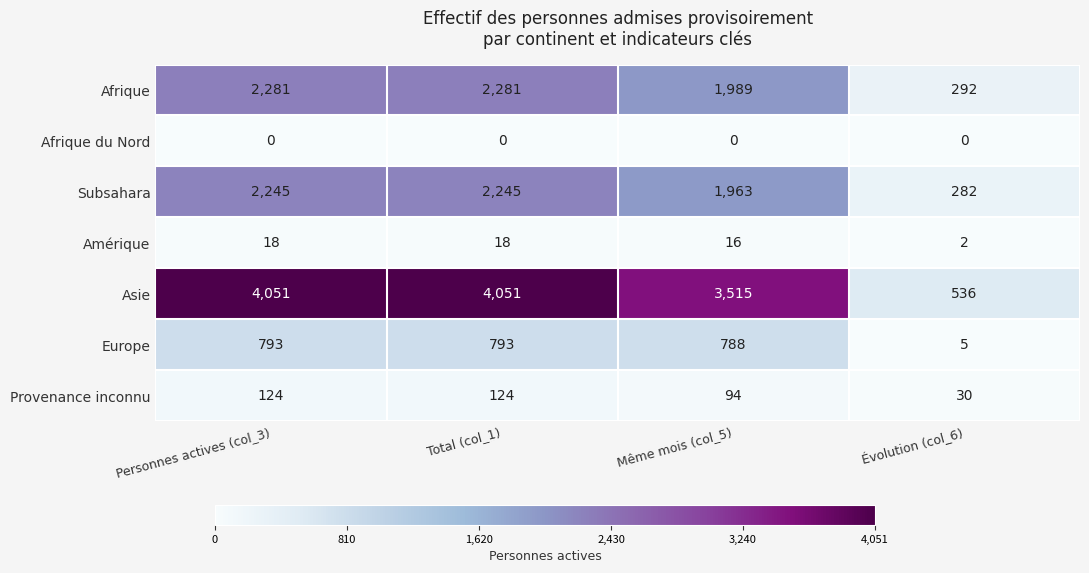

True or false: Subsahara has a value of 2245 at Total (col_1).

True